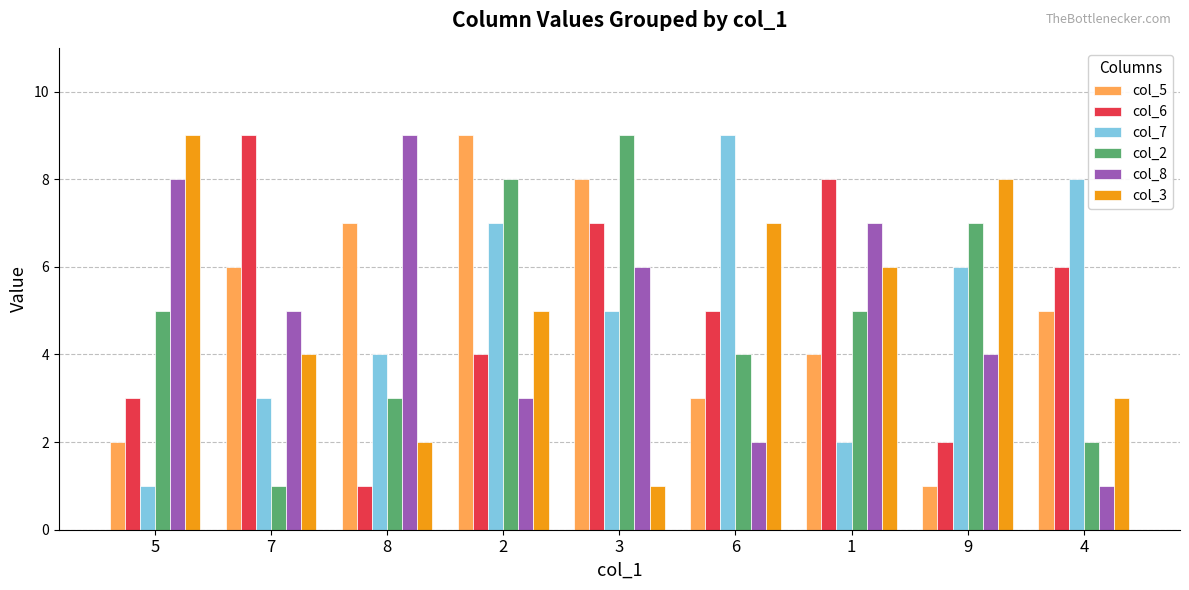

How many bars are there in total?

54